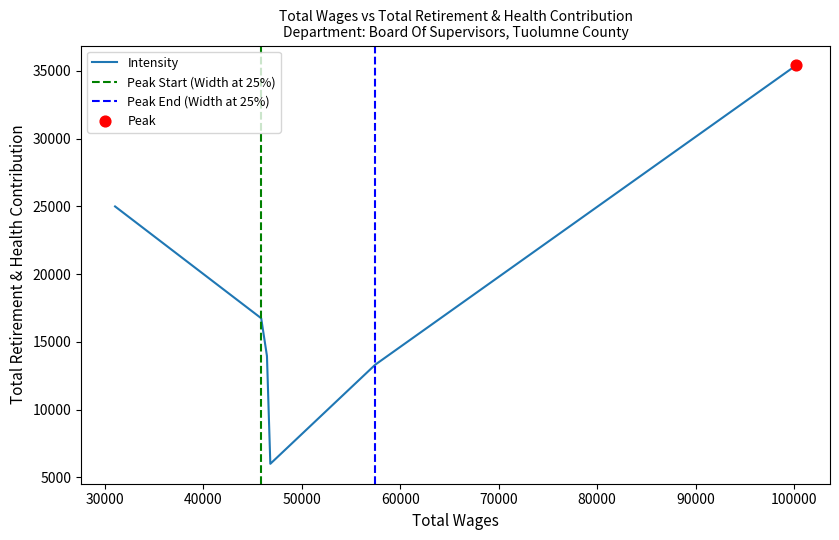

Approximately how many times larger is the value at 100197 compared to 45877?

2.1